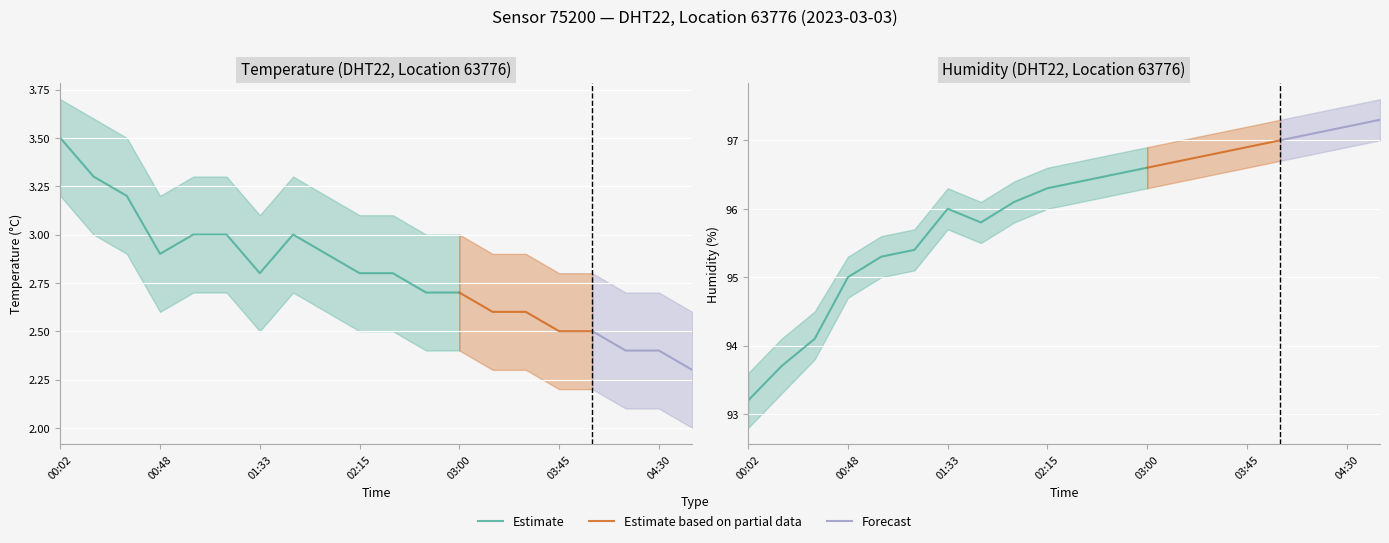

Is the value of temperature at 04:00 greater than the value of humidity at 02:45?

No